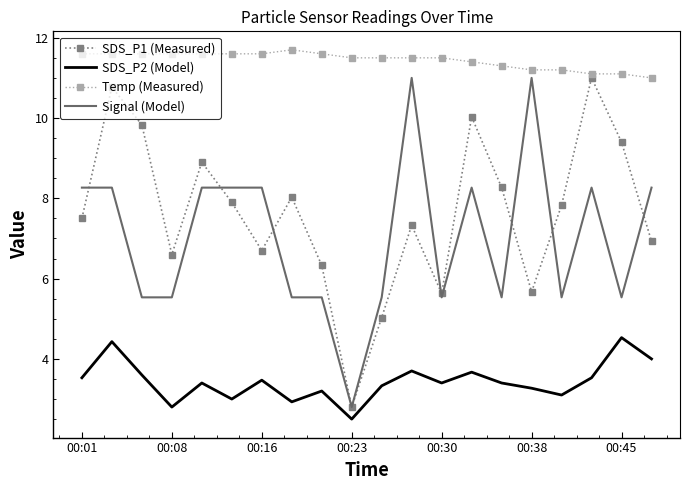

Which series has the largest total across all categories?

Temp (Measured)